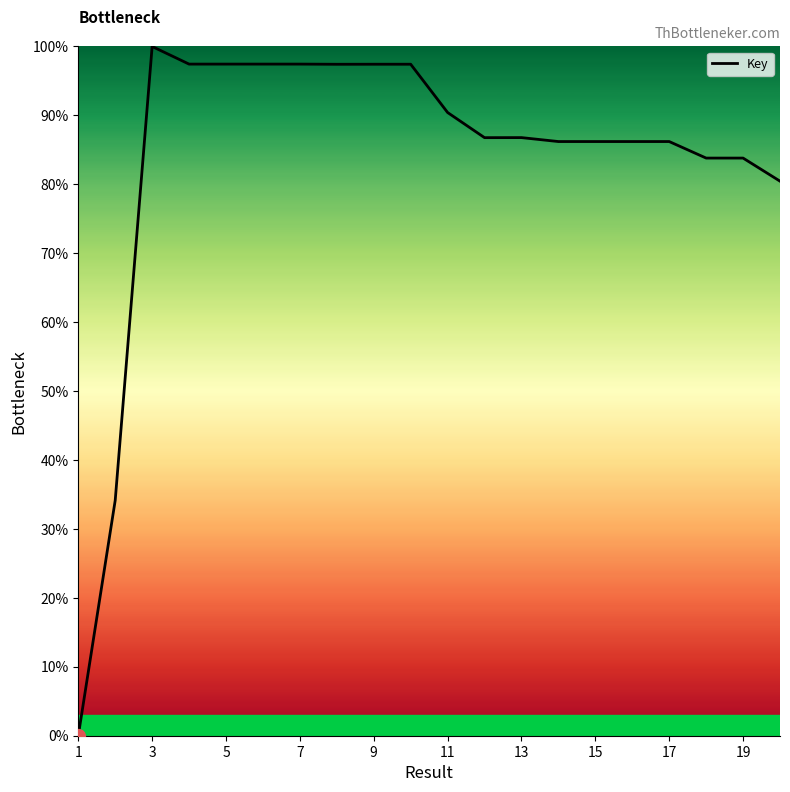

What is the difference between the second highest and second lowest values?

63.3